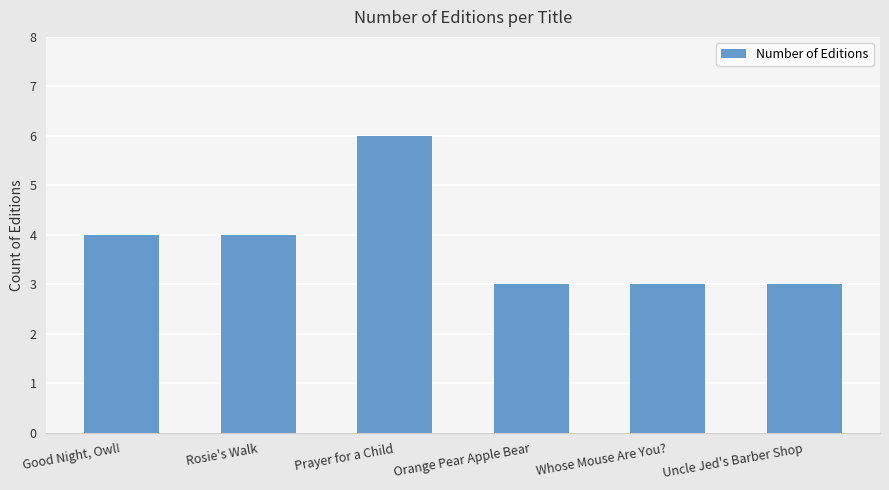

Count the values in the range 3 to 4.

5